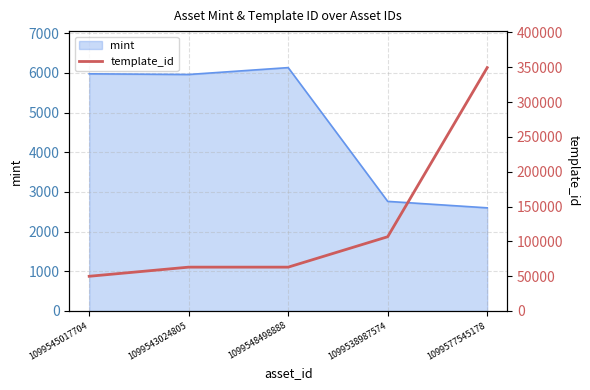

What is the ratio of the value at 1099548498888 to the value at 1099543024805?

1.0